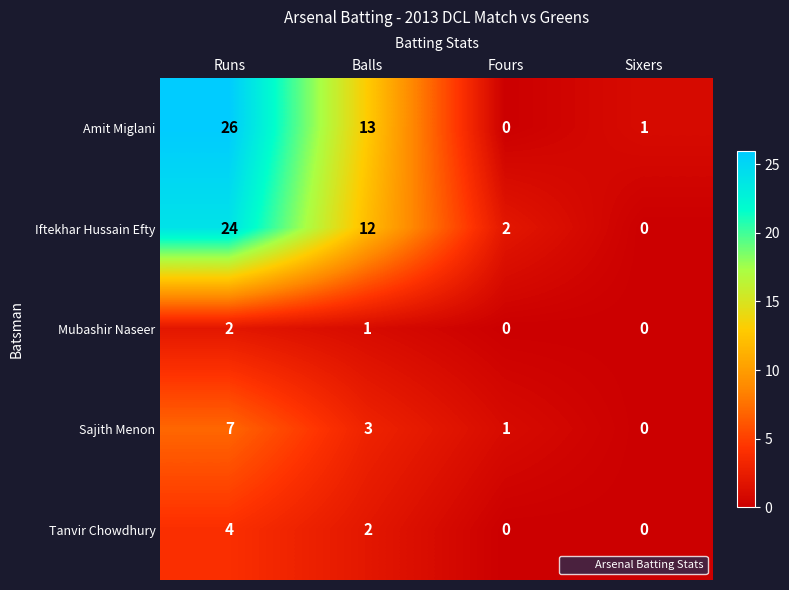

Count the number of data series in this chart.

5